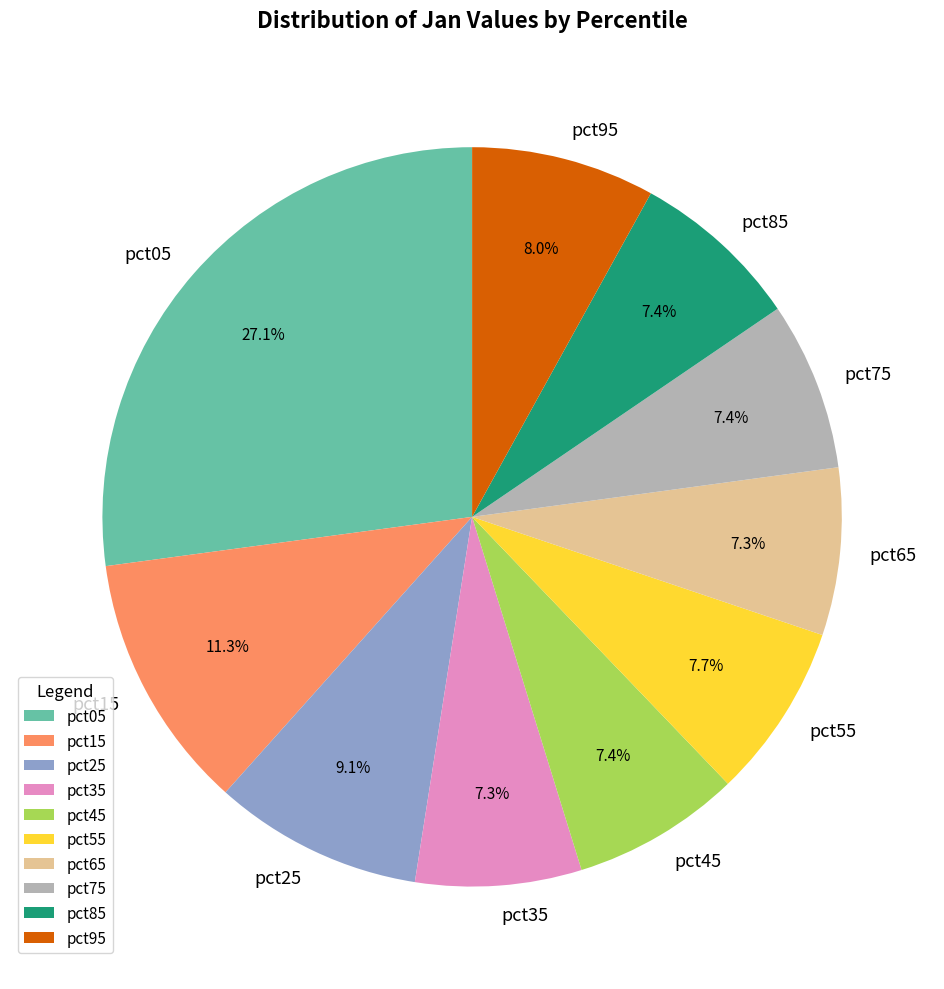

Do pct95 and pct65 together represent more than half of the pie?

No